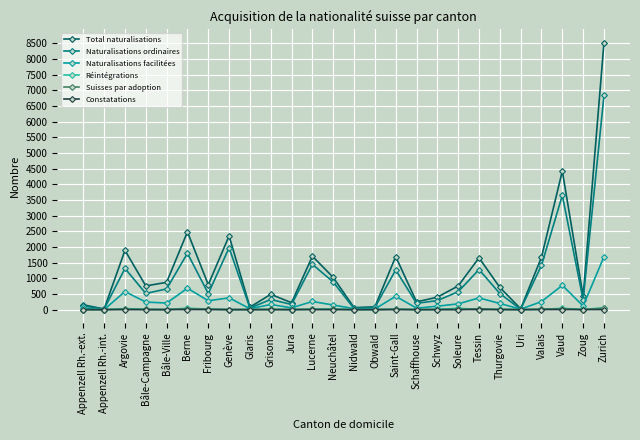

Which label corresponds to the largest value in the chart?

Zurich